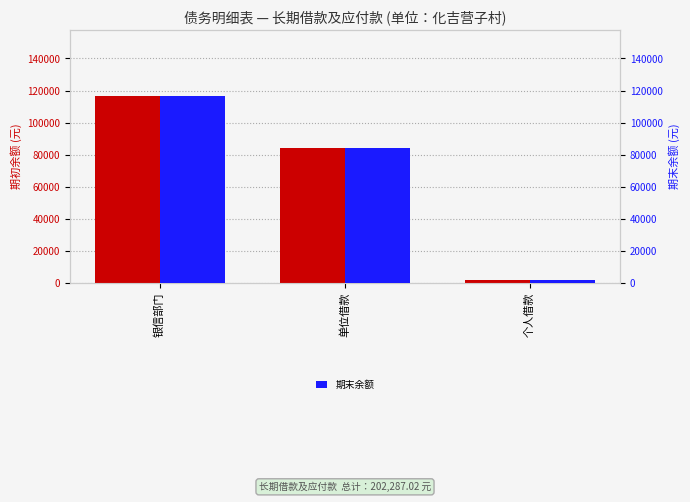

What is the difference between the maximum and minimum values in the 期末余额 series?

115155.0